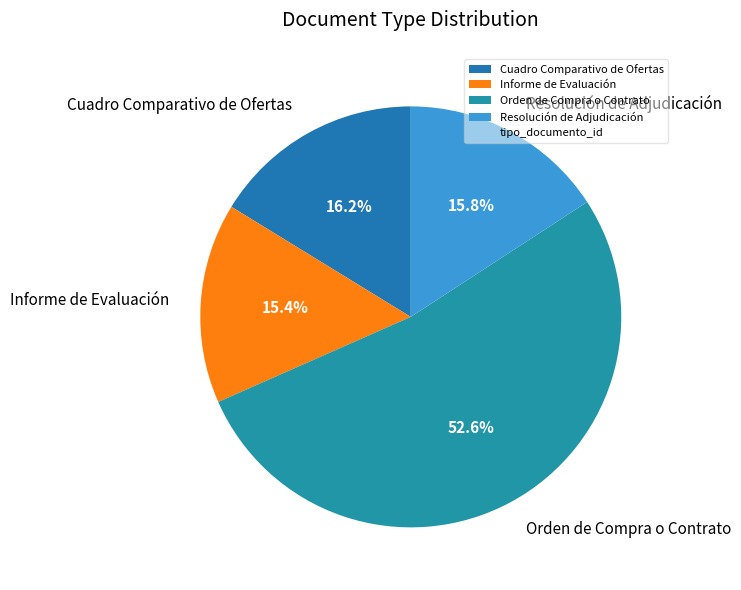

What percentage do Resolución de Adjudicación and Orden de Compra o Contrato together represent?

68.4%